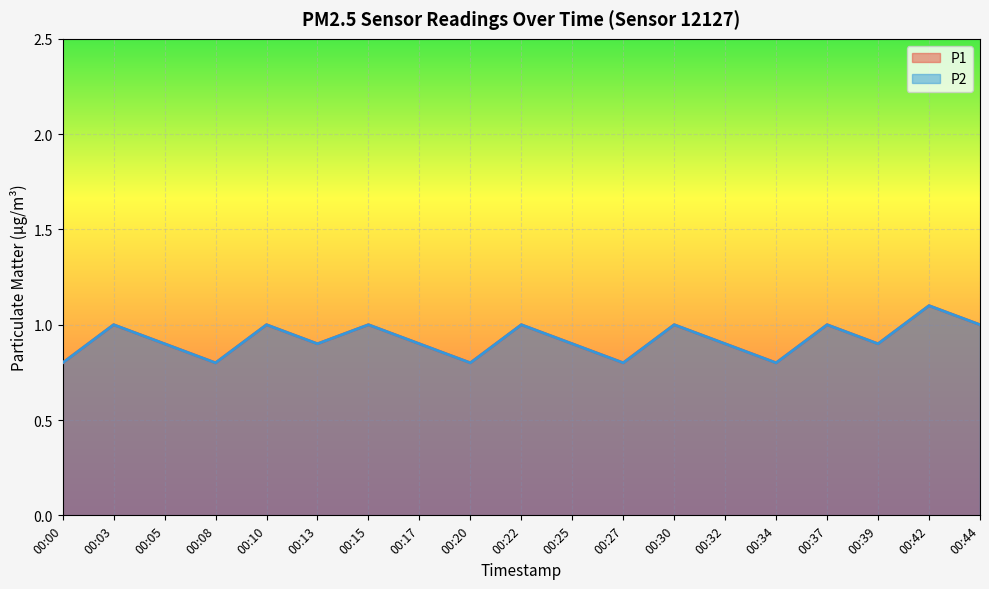

Which category has the highest value across all series?

00:42